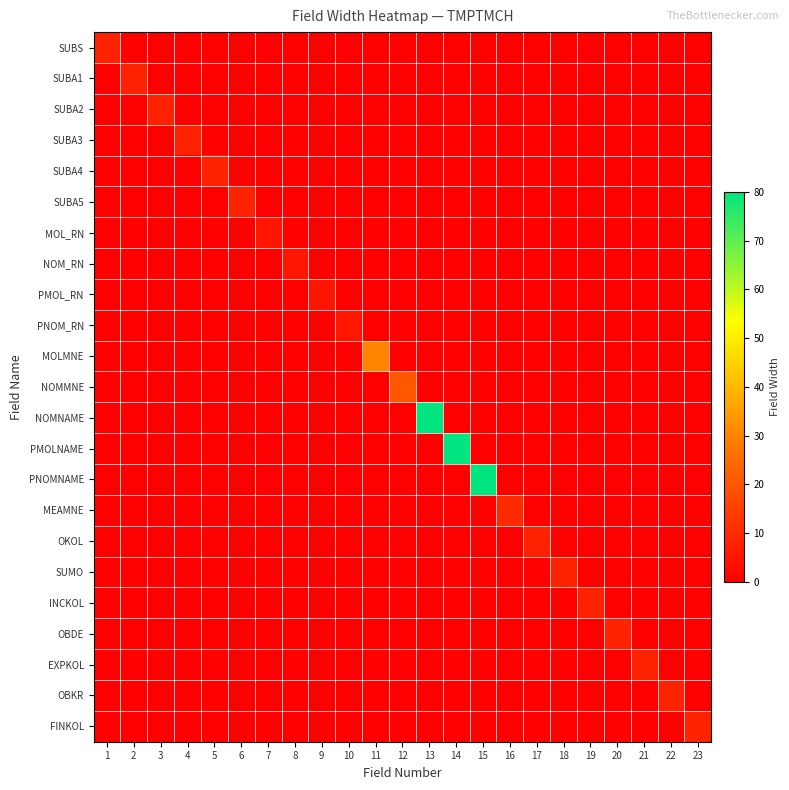

Between 3 and 14, which is larger?

3